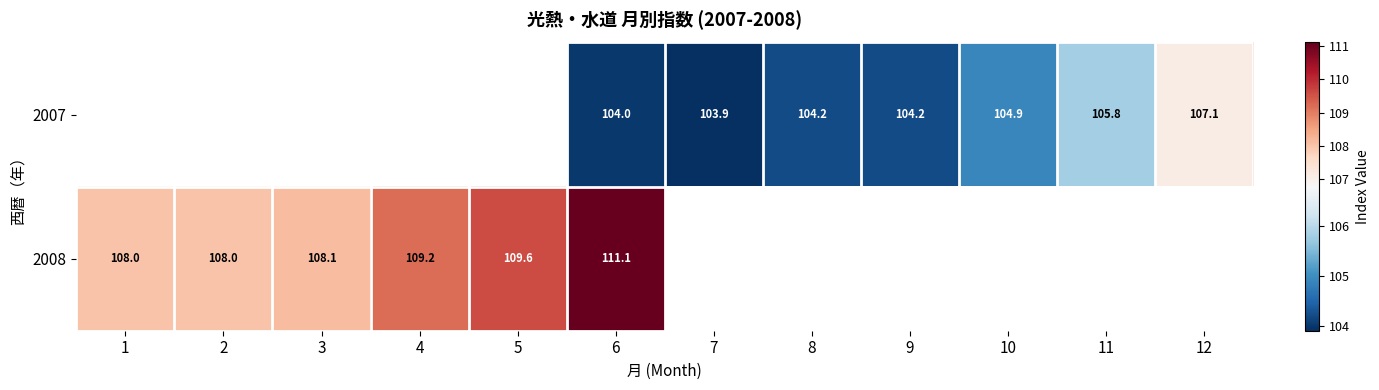

Rank the series at 6 from lowest to highest value.

2007, 2008